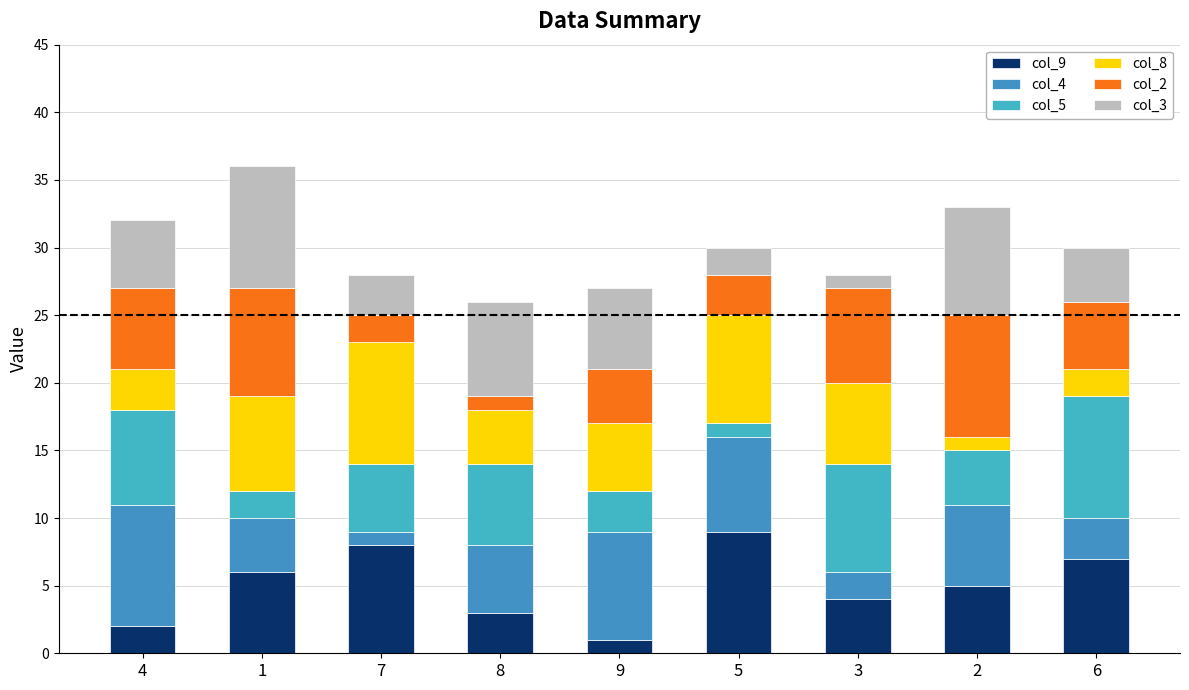

What is the difference between the maximum and minimum values in the col_3 series?

8